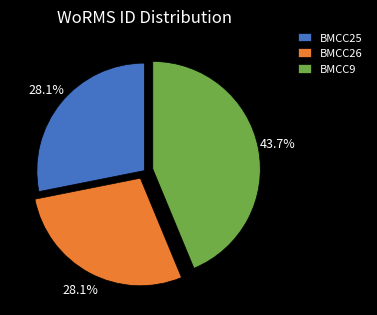

To the nearest percent, what is the difference between the largest and smallest slice percentages?

16%